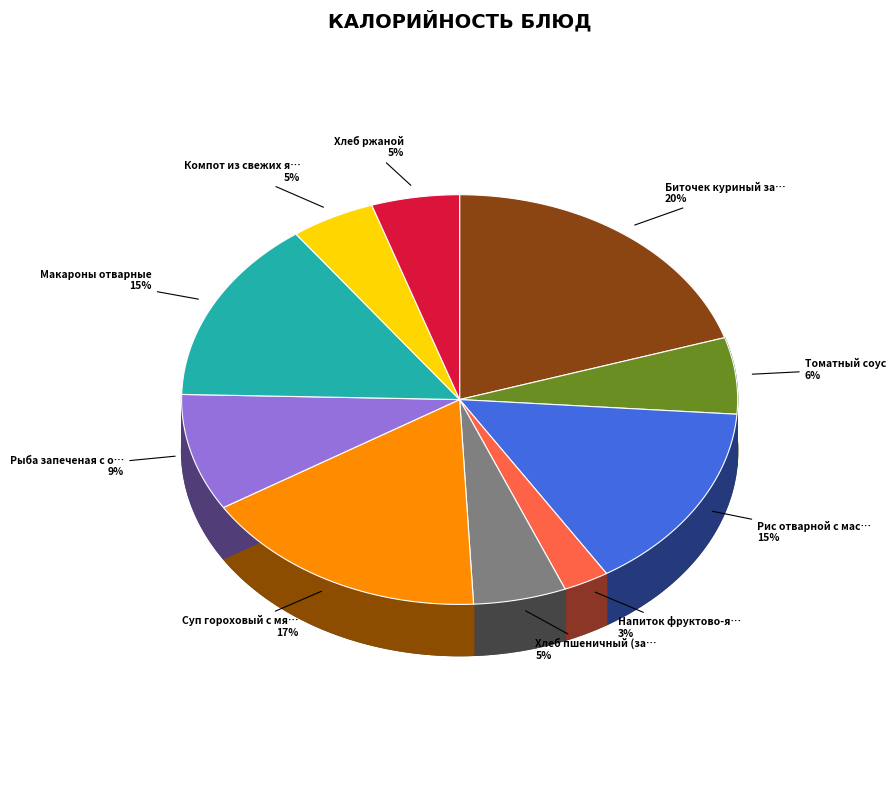

How many segments does this pie chart have?

10